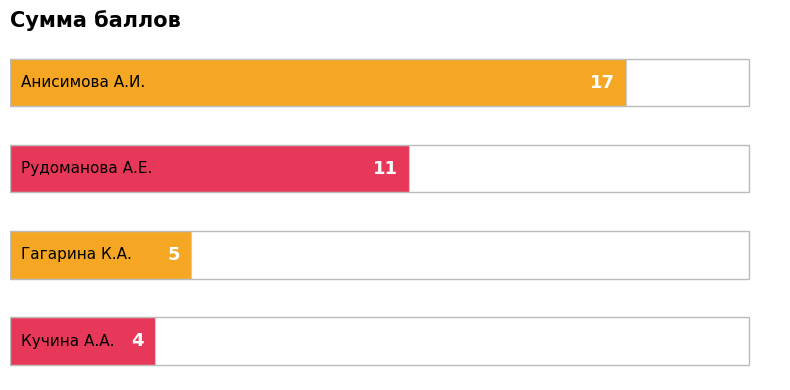

What is the minimum value shown in the chart?

4